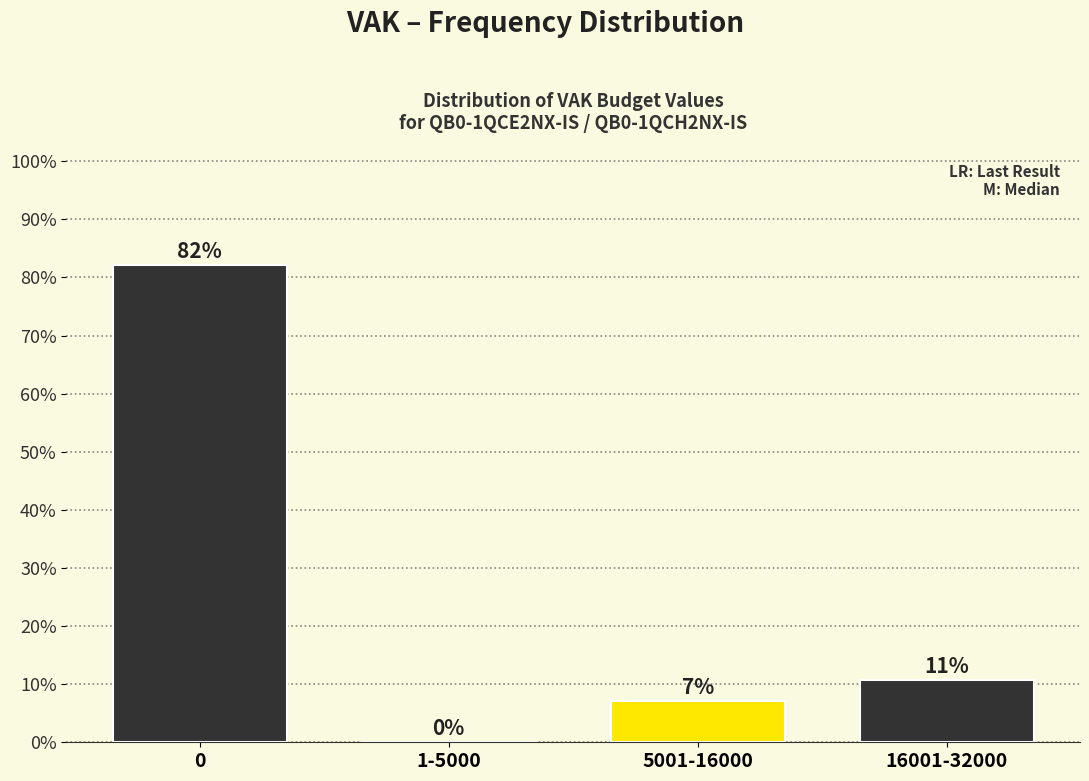

What is the sum of all values?

100.0